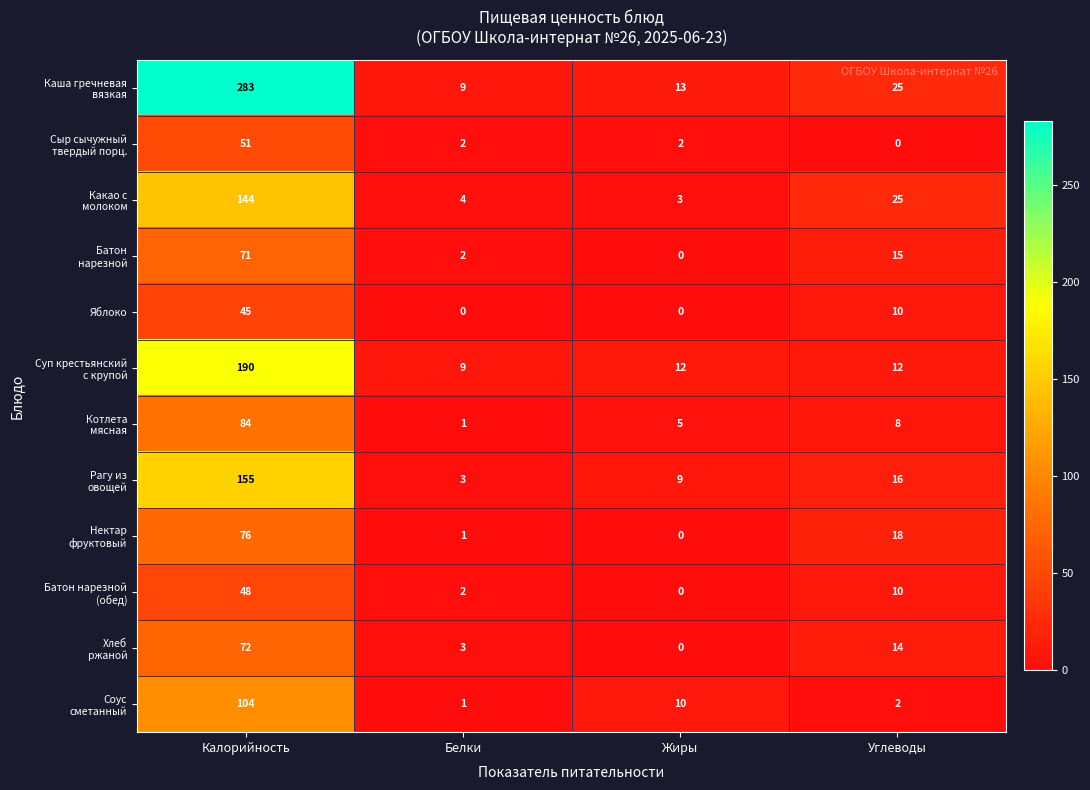

At which category is the sum across all series the highest?

Калорийность